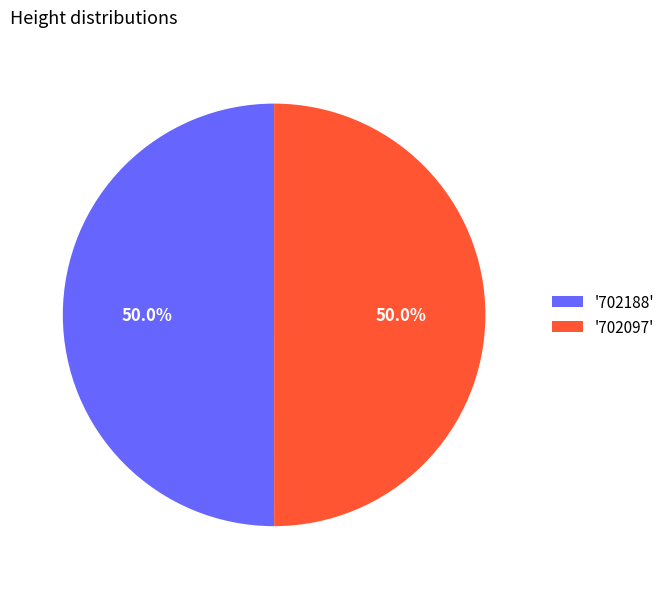

What percentage do '702097' and '702188' together represent?

100.0%